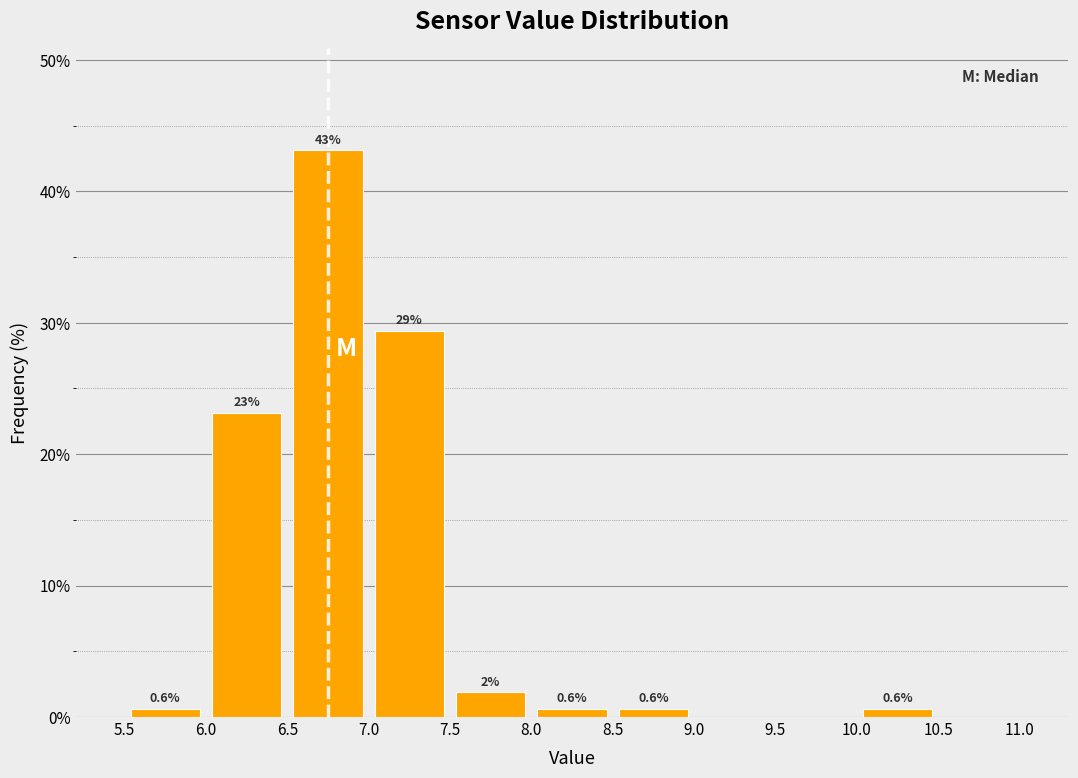

Over which range of the x-axis is the bar tallest?

6.5 to 7.0